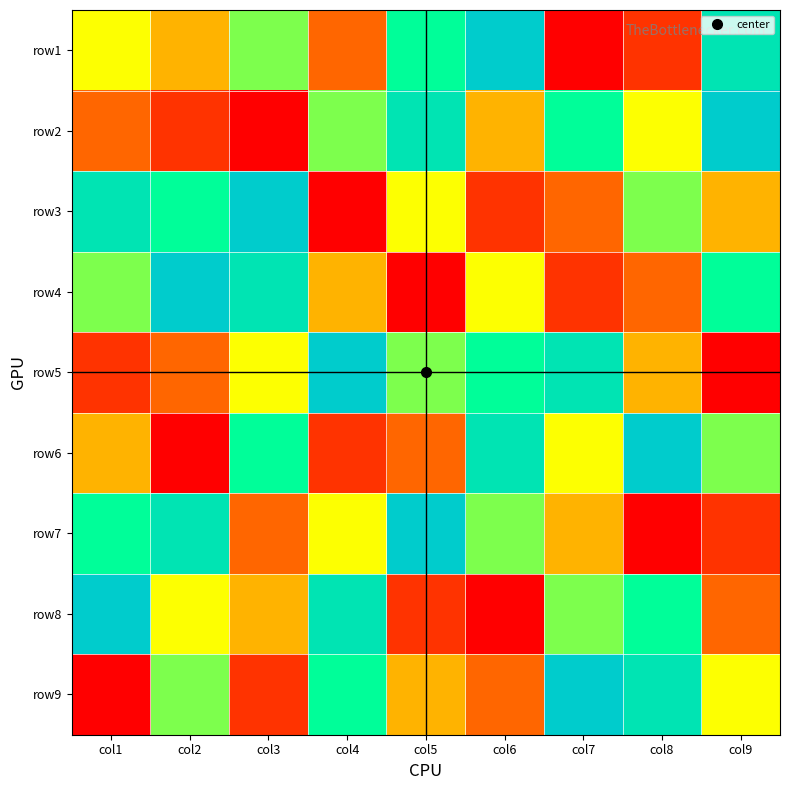

What is the difference between the highest and lowest values at col8?

8